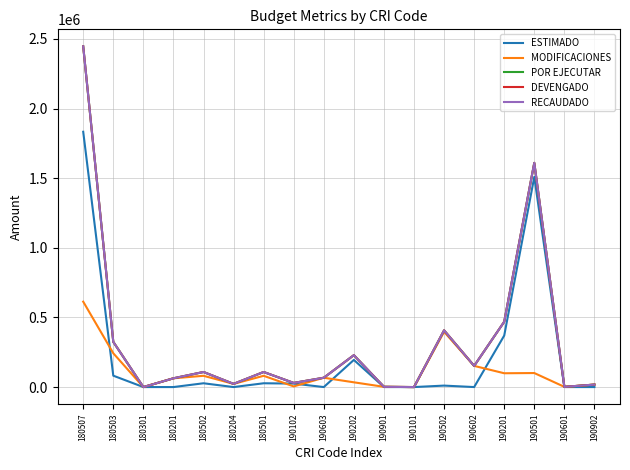

True or false: POR EJECUTAR has a value of 1539.0 at 190601.

True